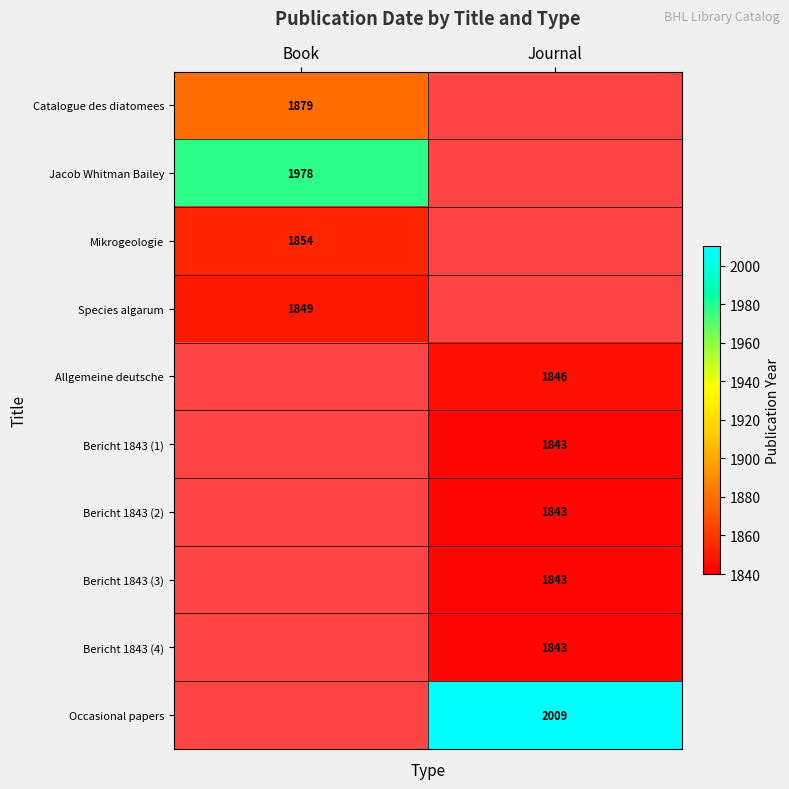

At how many categories does at least one series exceed 1881?

2